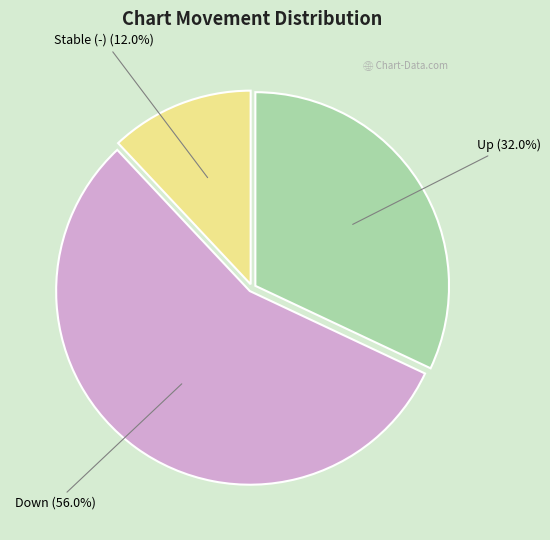

Is there any slice that represents more than half of the pie?

Yes